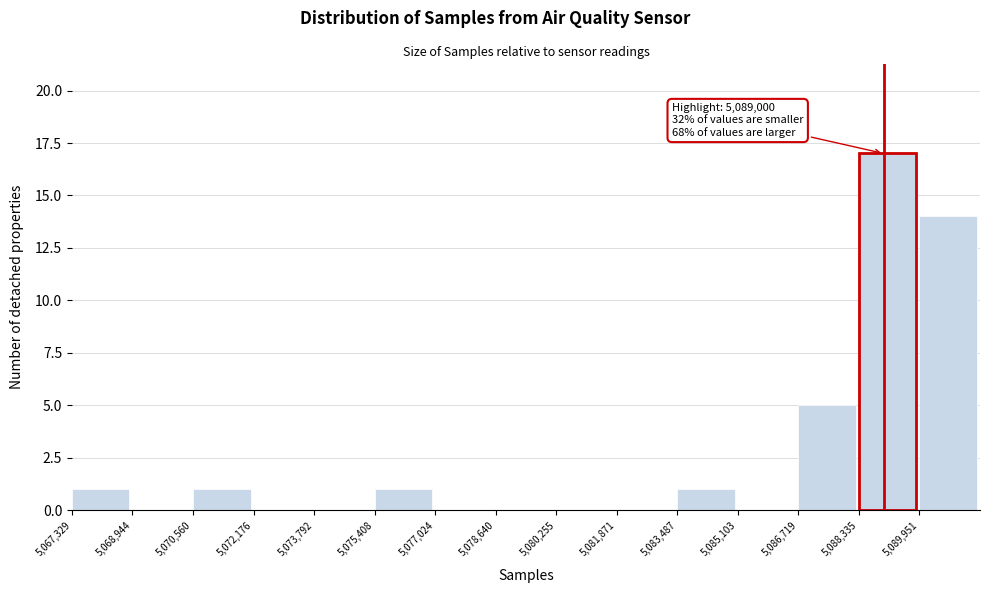

Over which range of the x-axis is the bar tallest?

5088400 to 5090000